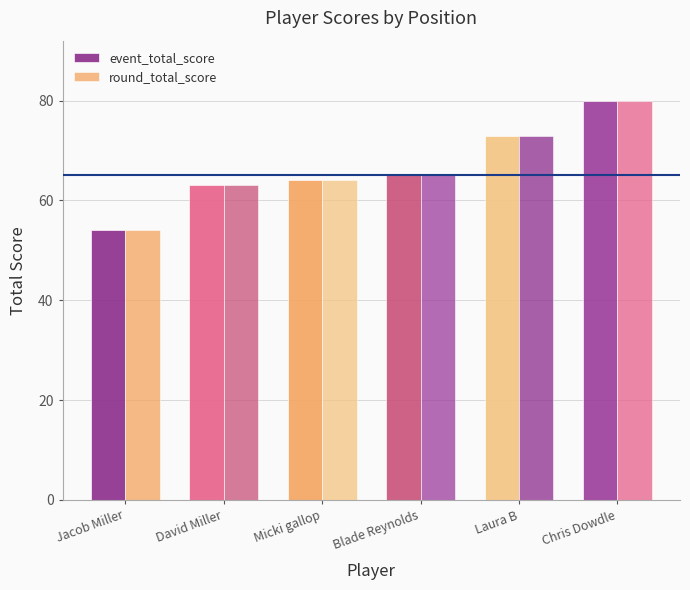

Are the bars horizontal?

No